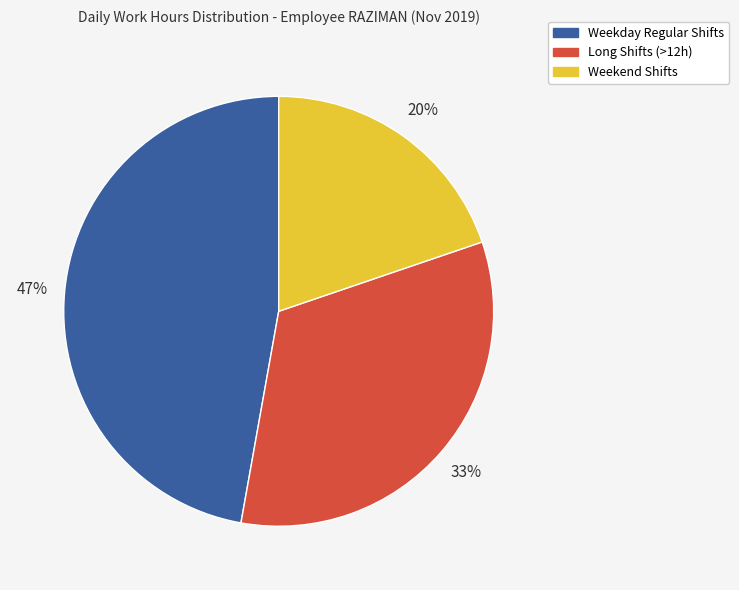

Which slice is the smallest?

Weekend Shifts